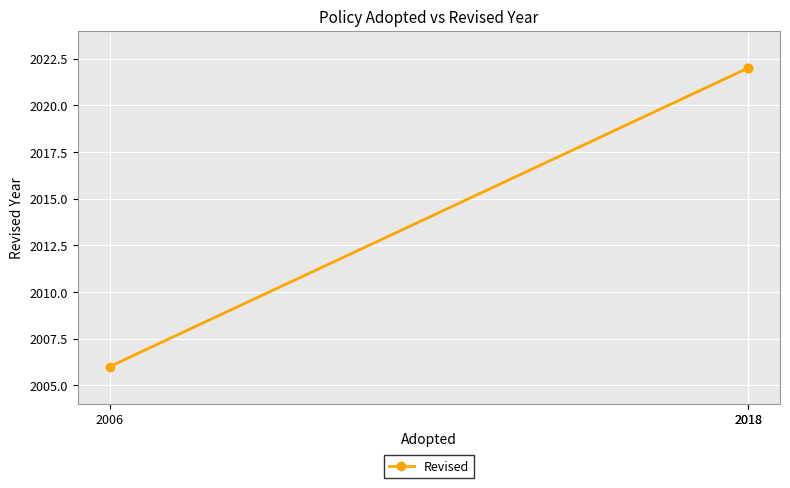

What is the smallest value displayed?

2006